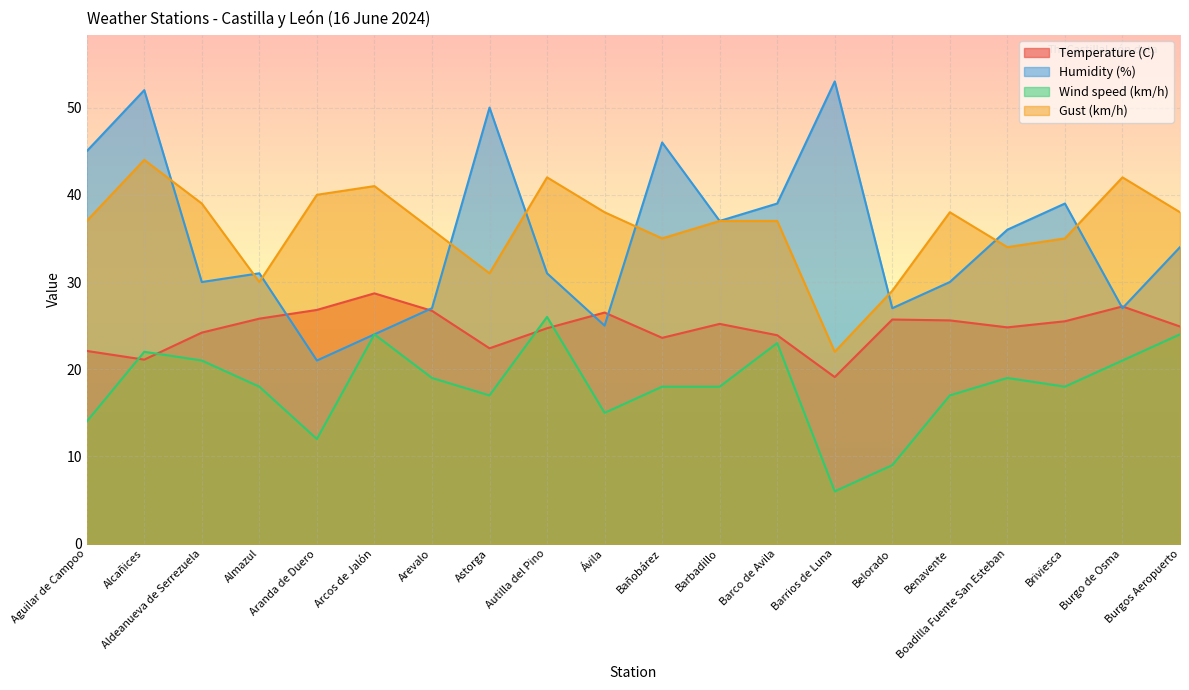

True or false: Humidity (%) has a value of 6.5 at Arcos de Jalón.

False